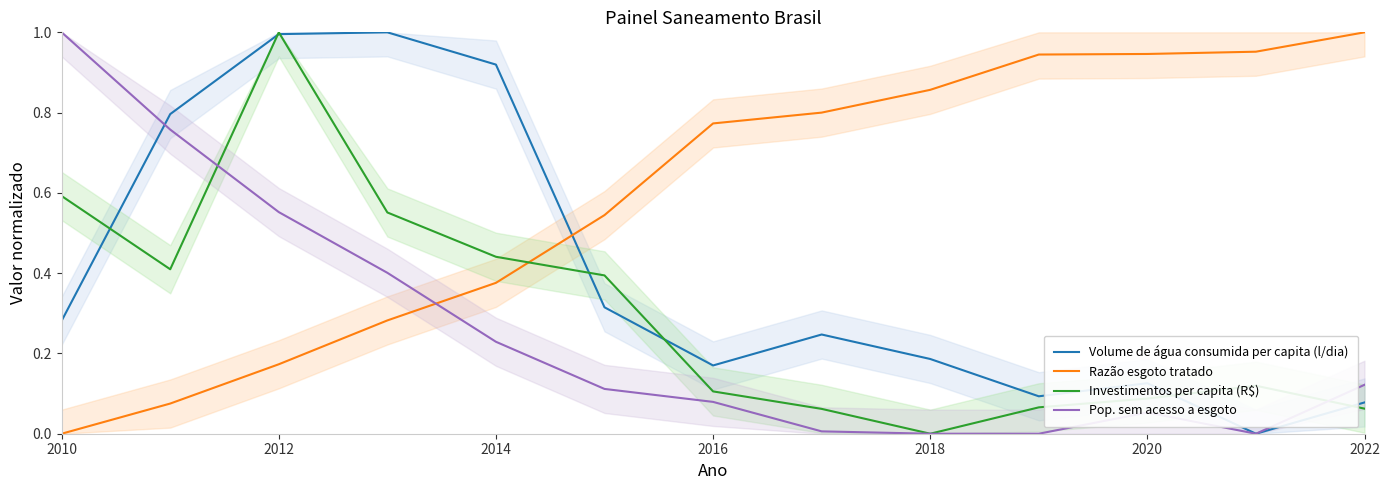

Is it true that Volume de água consumida per capita (l/dia) equals 0.4 at 2010?

False